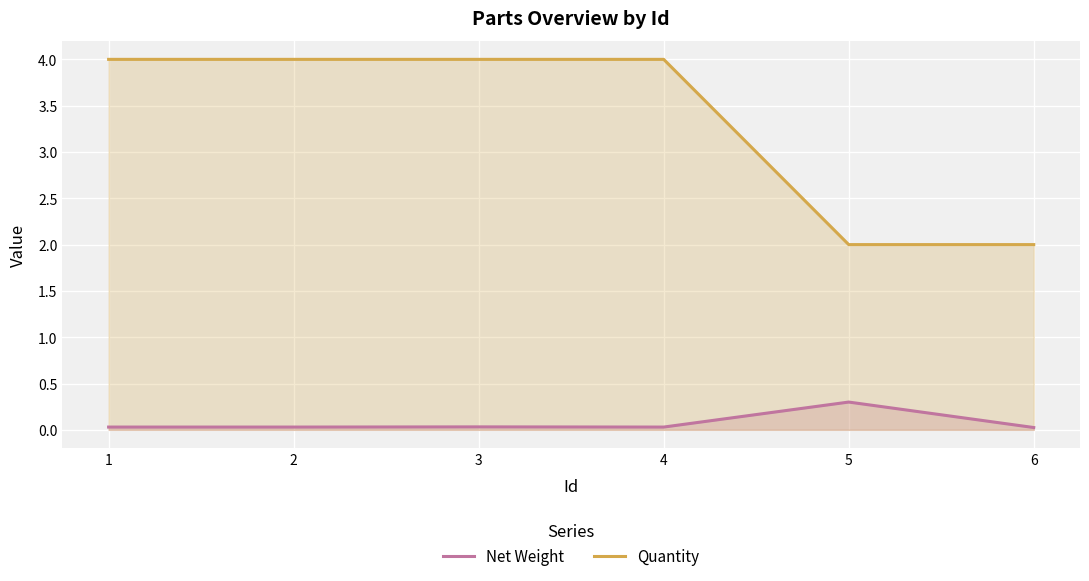

Count the number of categories in the chart.

6